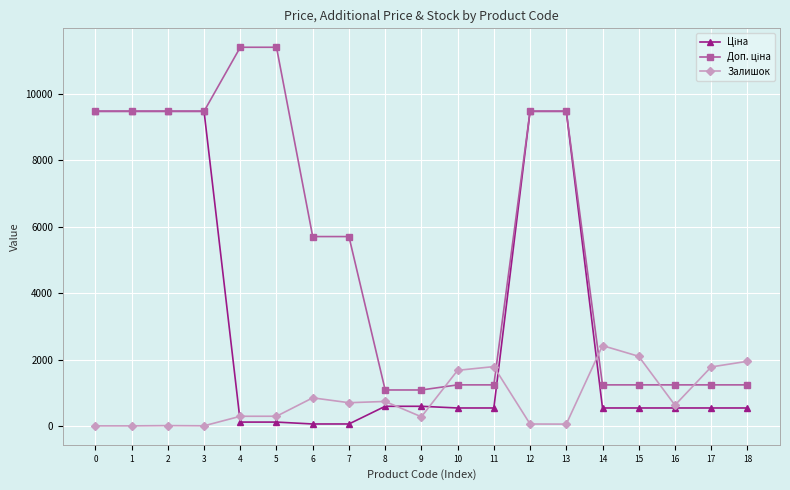

What is the maximum value for Залишок?

2419.0